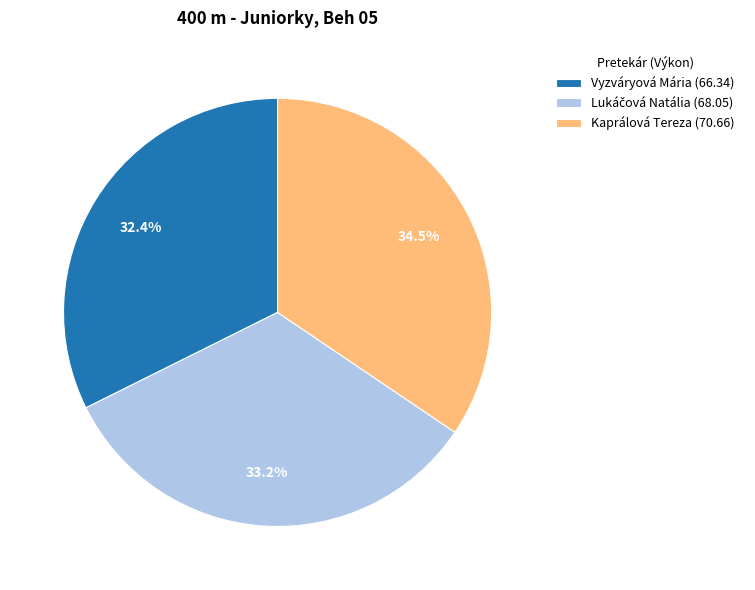

How much of the chart is everything except Vyzváryová Mária?

67.6%